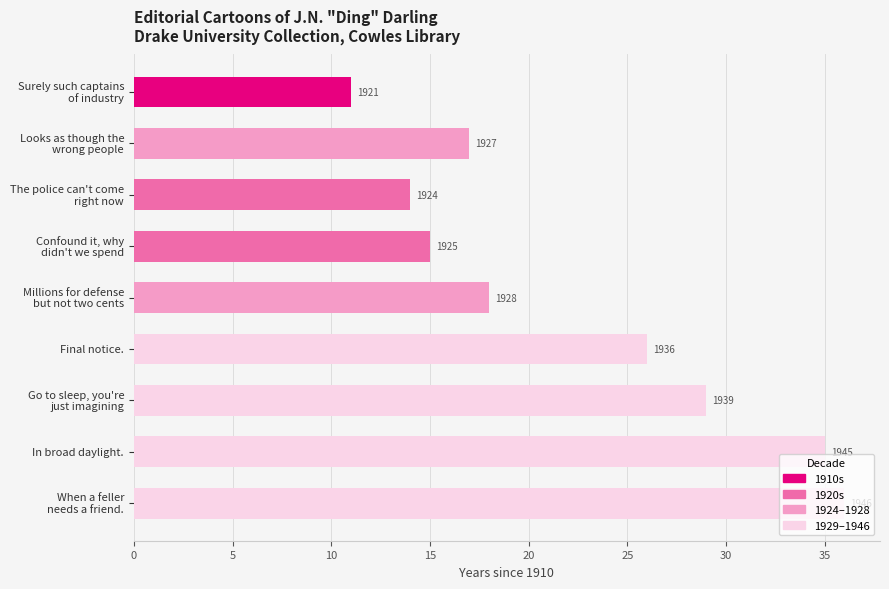

How many bars are there in total?

9